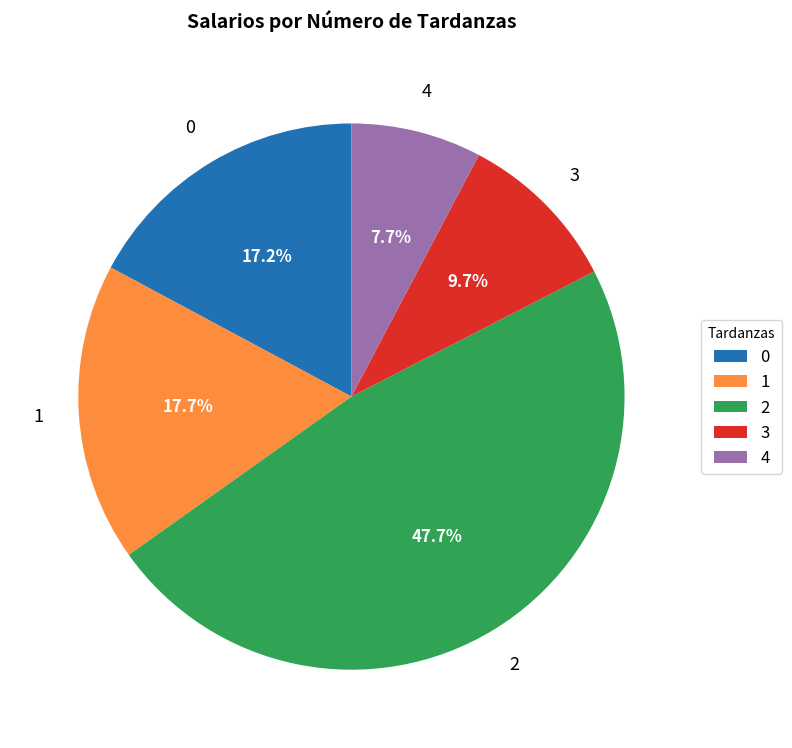

What percentage is NOT represented by 3?

90.3%